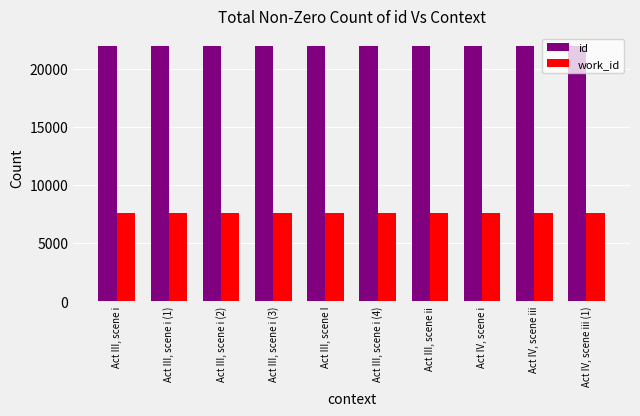

Rank the series by their average value, from lowest to highest.

work_id, id